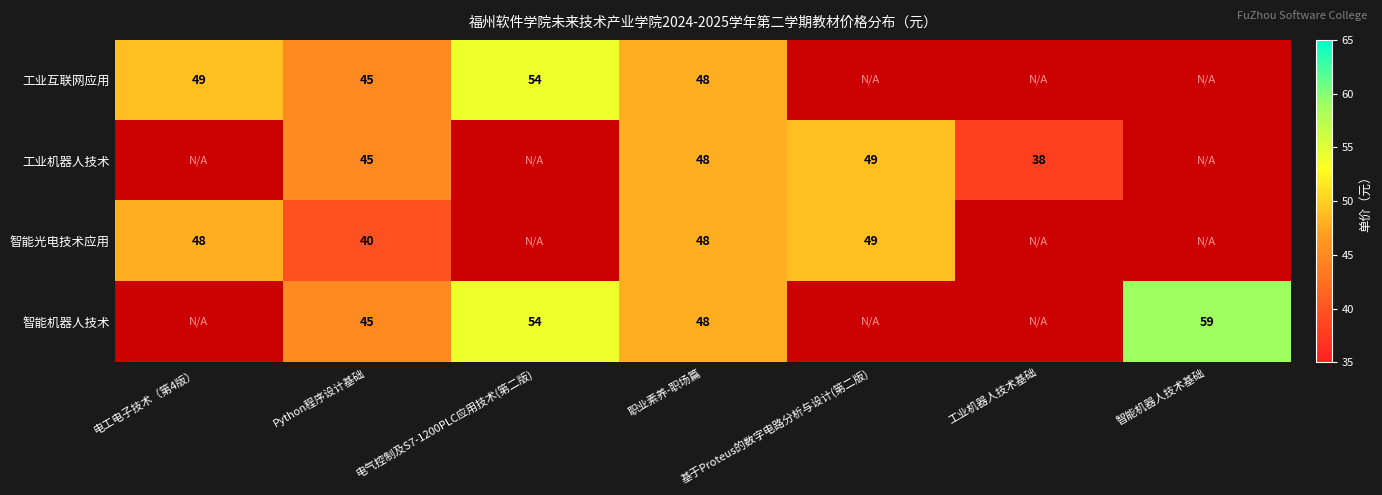

The value of 工业互联网应用 at Python程序设计基础 is 45. True or false?

True